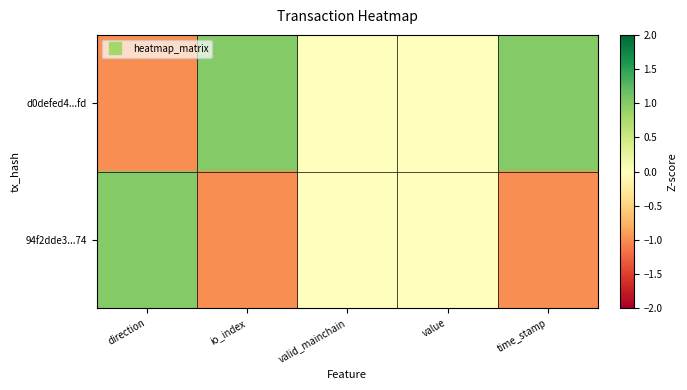

List the series in order of their peak value, lowest first.

d0defed4...fd, 94f2dde3...74